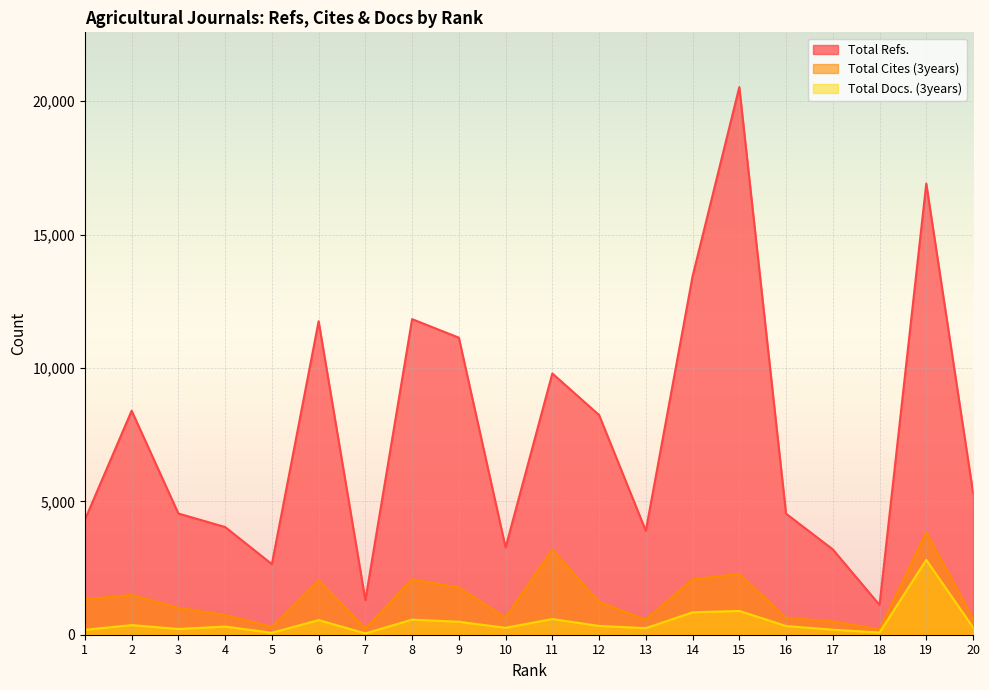

At which category does Total Docs. (3years) reach its first local valley?

3